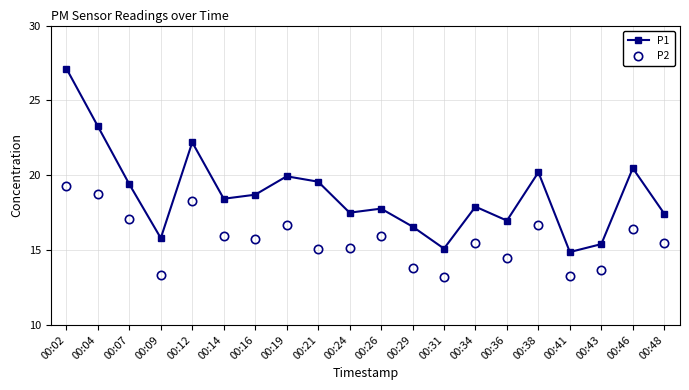

Does the chart display data point markers on the line(s)?

Yes